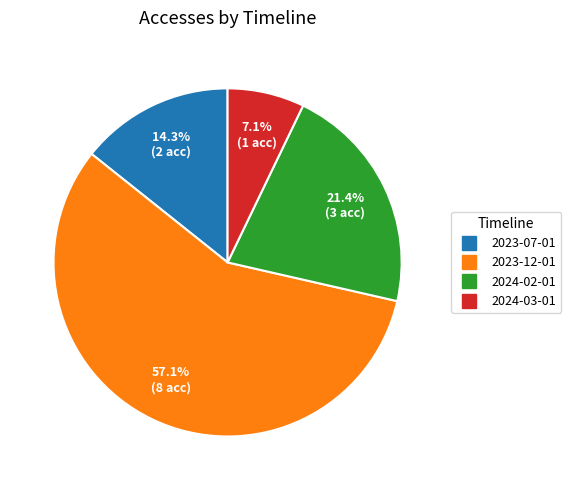

The 2023-07-01 slice represents 14% of the pie. True or false?

True